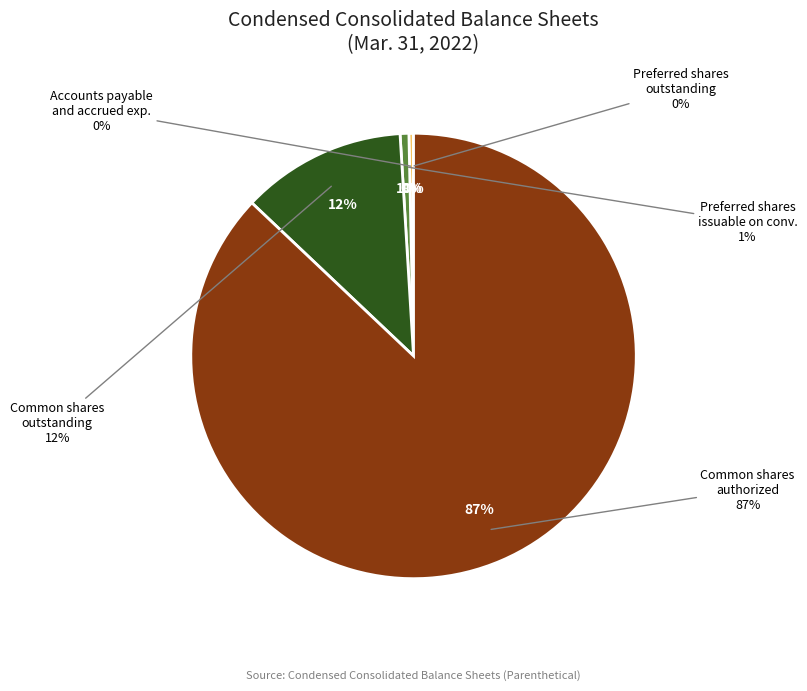

The Common stock, shares outstanding slice represents 23% of the pie. True or false?

False